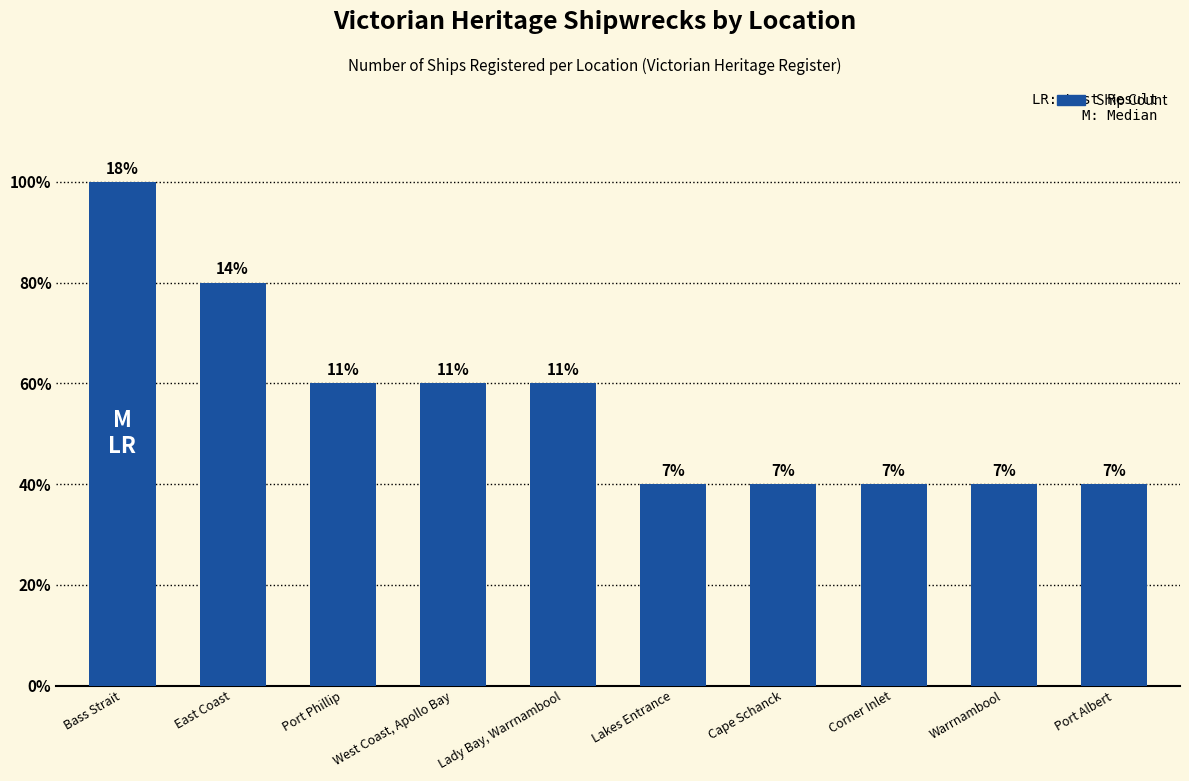

What is the label of the 4th bar from the left?

West Coast, Apollo Bay